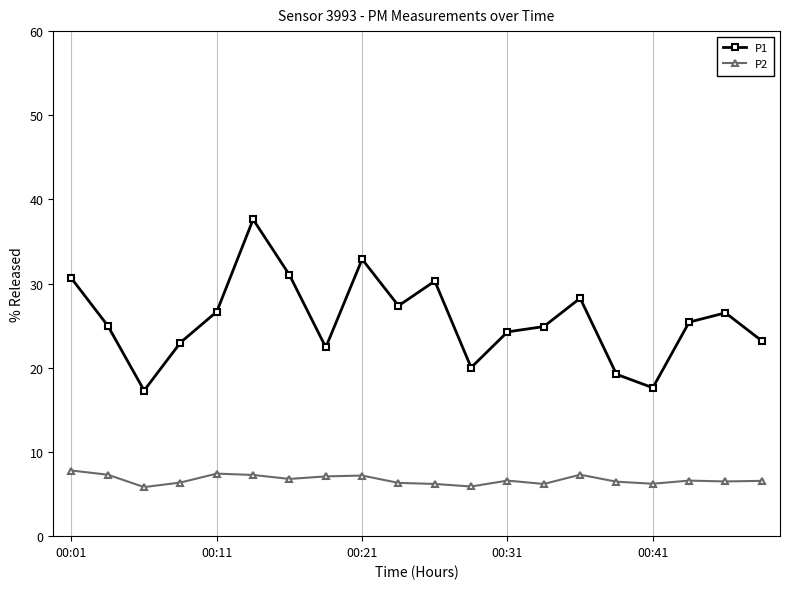

Which series has the largest total across all categories?

P1